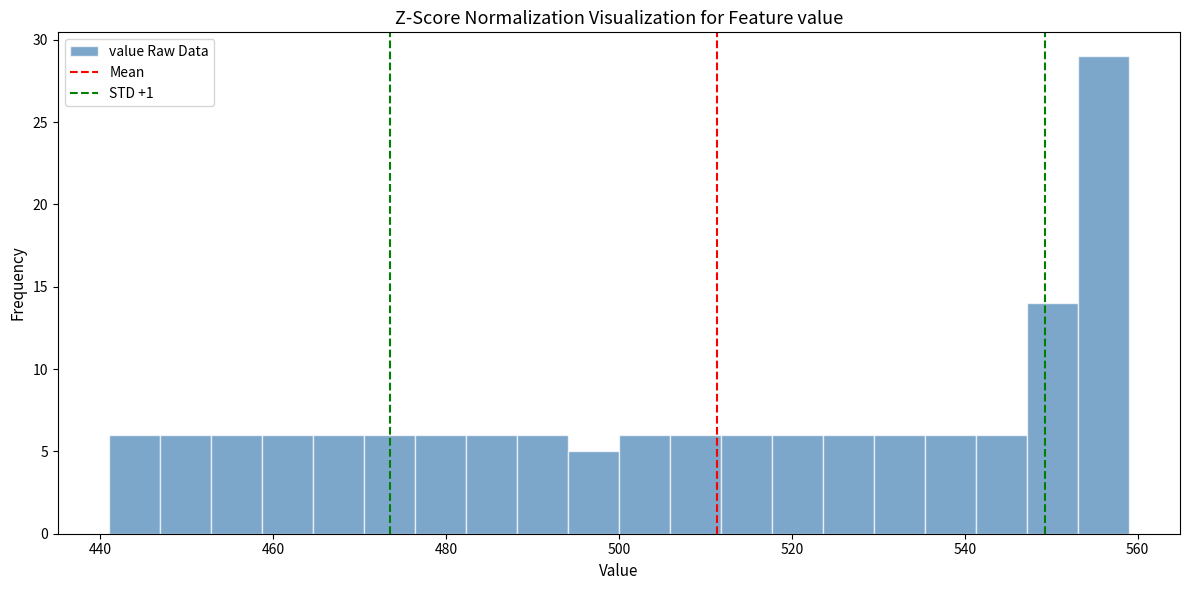

Around what value on the x-axis is the tallest bar? Give the approximate position of its centre, as read against the axis.

556